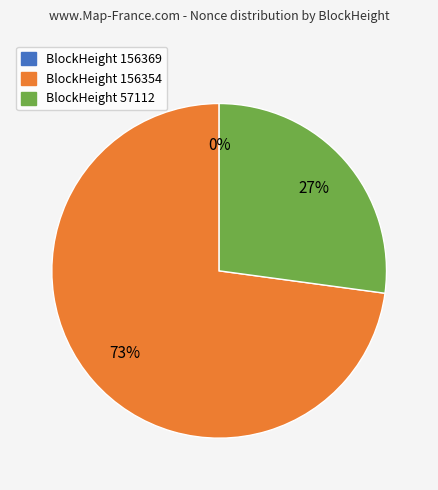

Is there a majority slice in this chart?

Yes